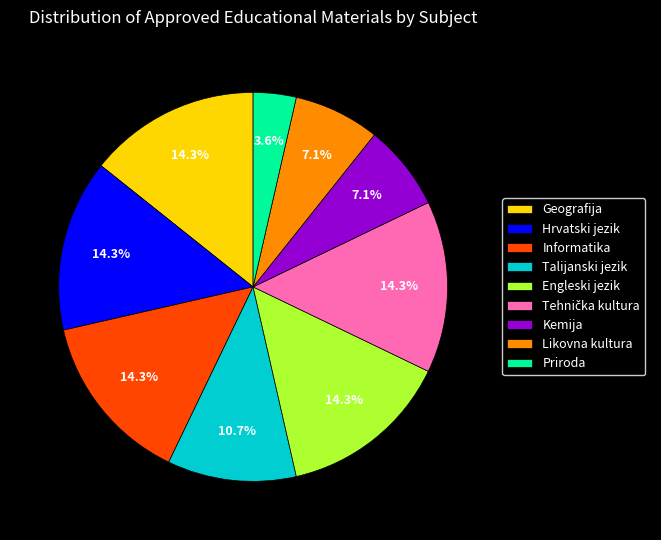

To the nearest percent, what percentage of the pie is Informatika?

14%